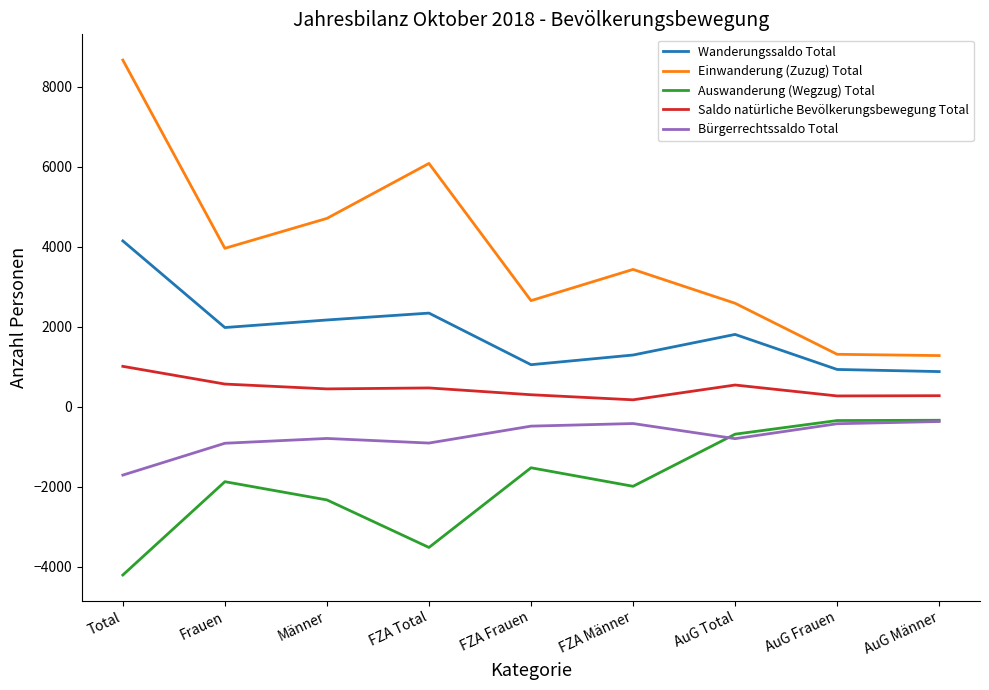

What position from the right is Frauen?

8